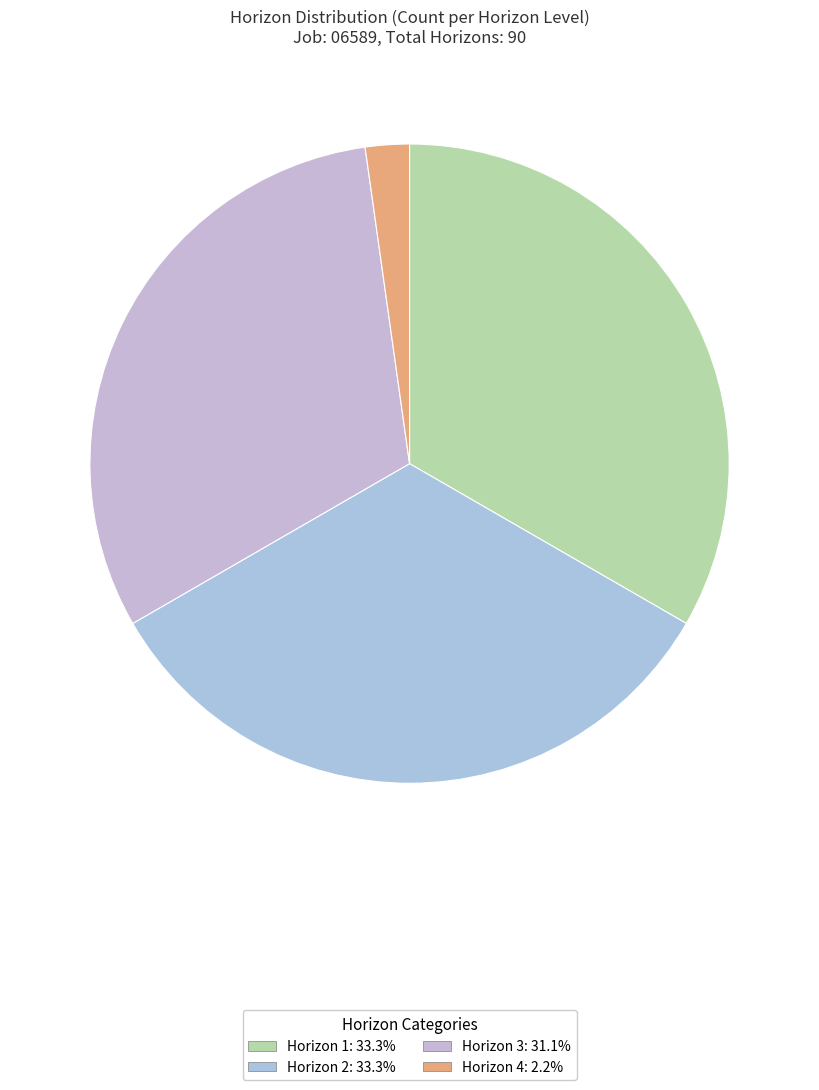

True or false: Horizon 4 accounts for 10% of the total.

False